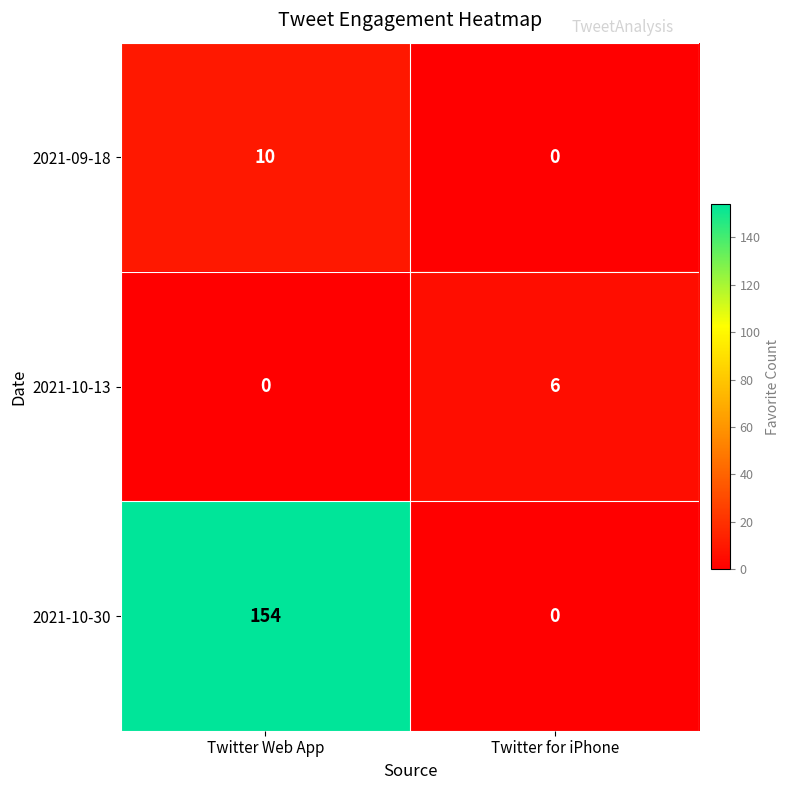

What is the spread (max minus min) of values at Twitter for iPhone?

6